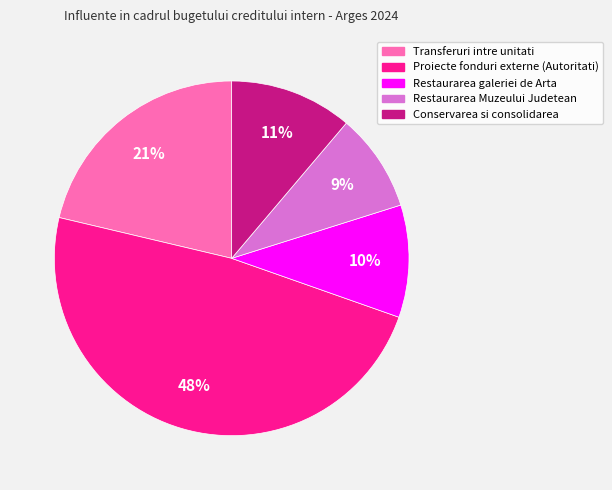

Combined, do Restaurarea Muzeului Judetean and Conservarea si consolidarea account for over 50%?

No